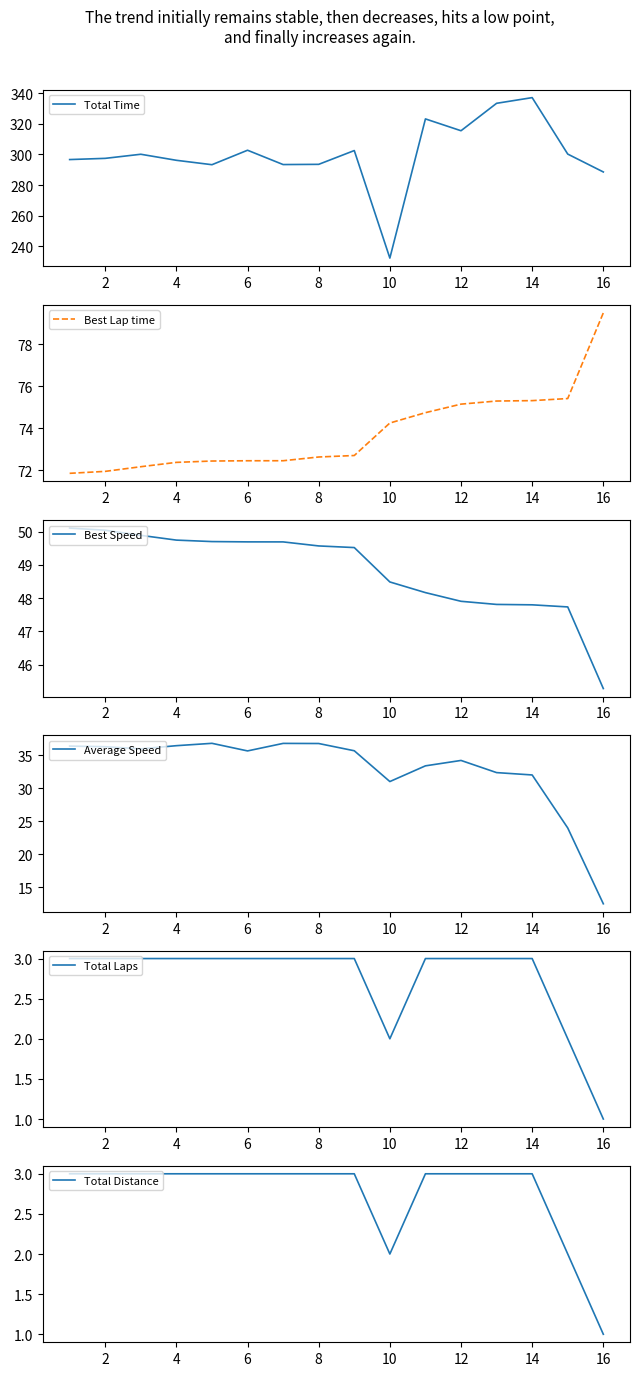

What is the lowest value of the Best Speed series?

45.3